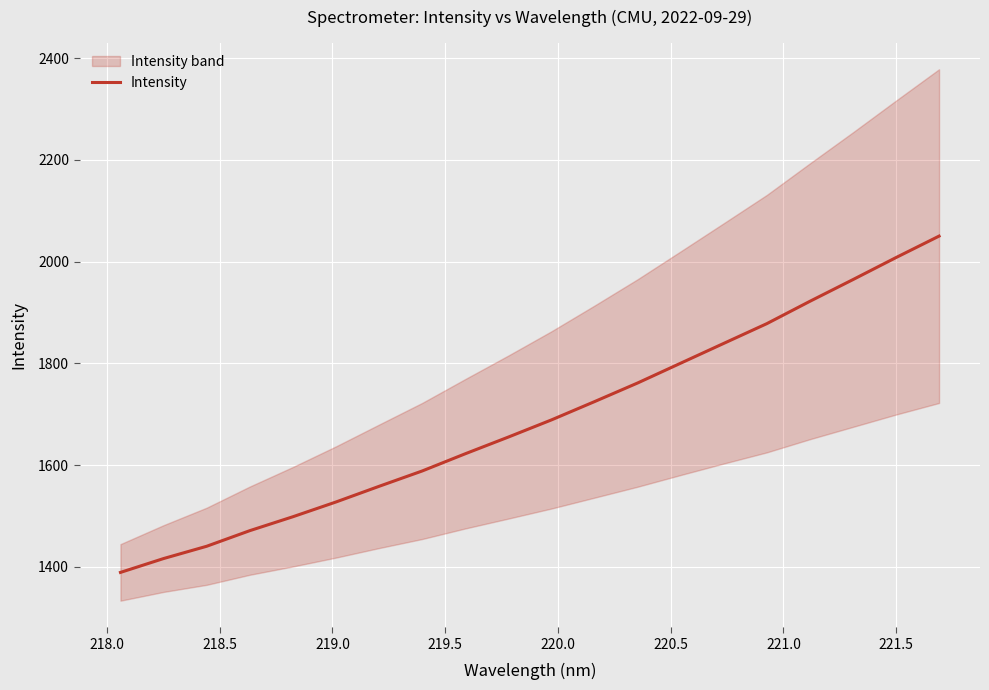

How many categories are shown in the chart?

20